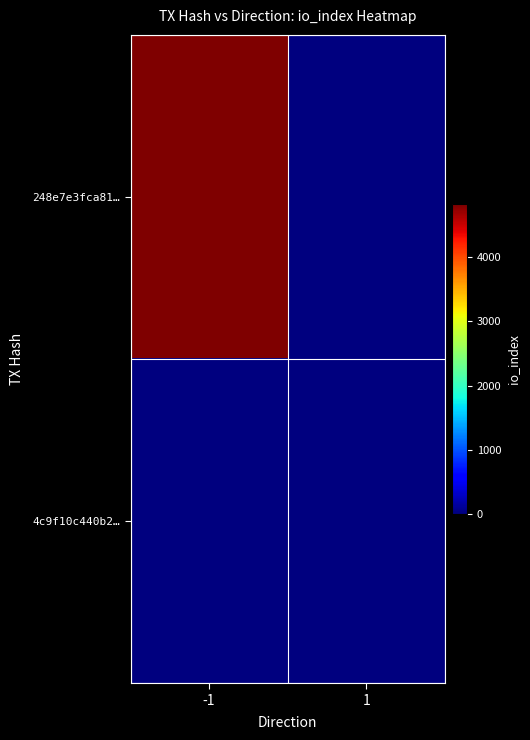

Reading left to right, list all the values displayed in this chart.

248e7e3fca81…: -1=4826	1=0
4c9f10c440b2…: -1=0	1=0